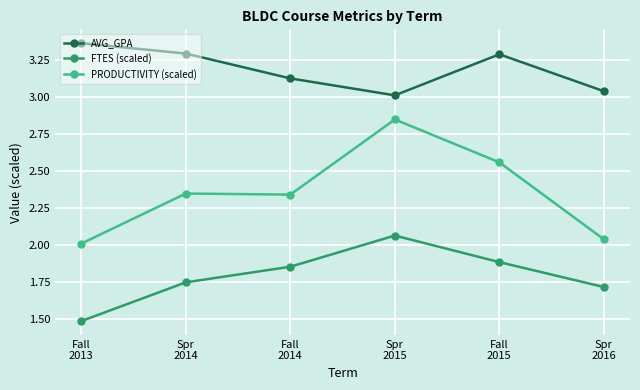

What is the minimum value shown in the chart?

1.5